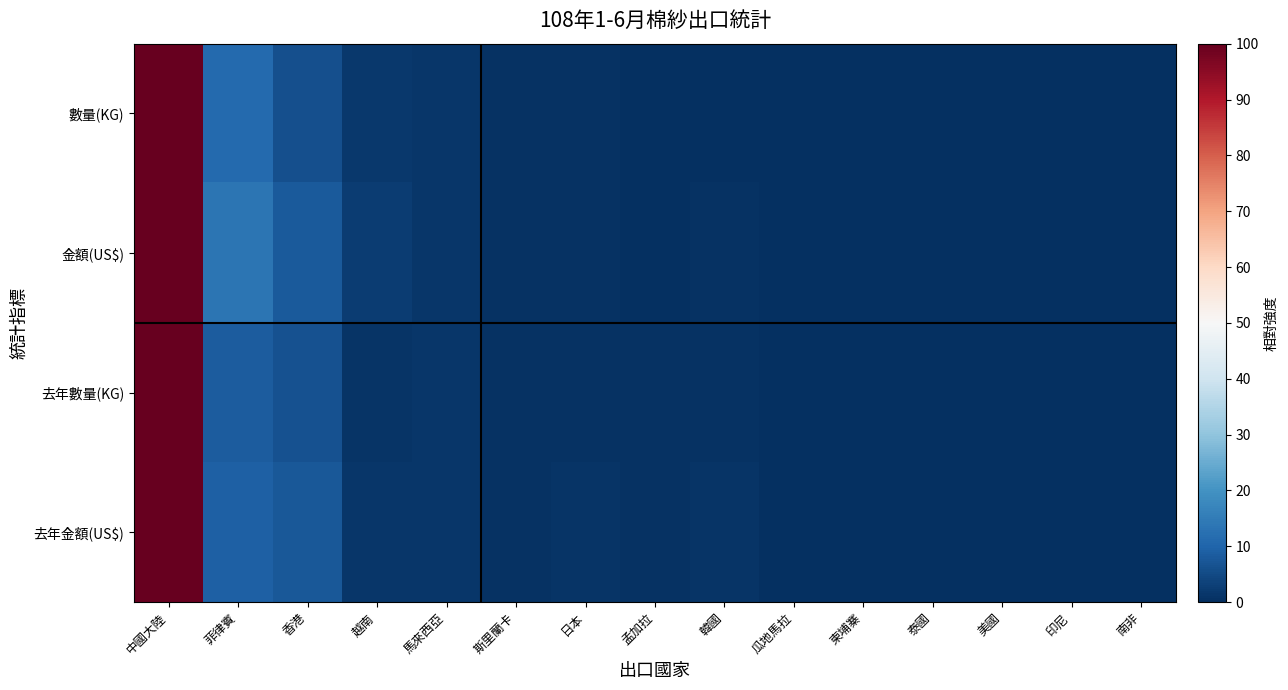

Which has a higher value, 韓國 or 香港?

香港